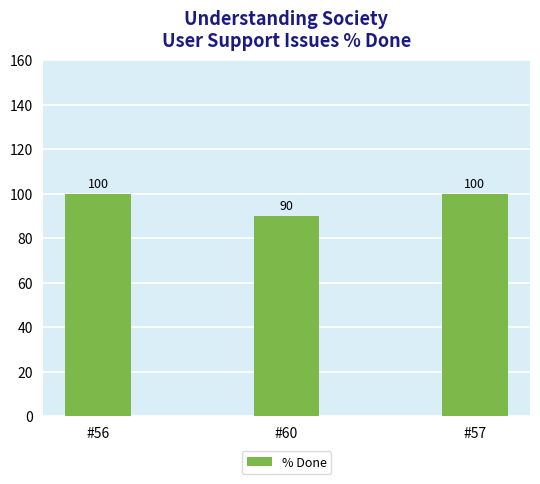

Reading left to right, transcribe all the data shown in this chart.

#56=100	#60=90	#57=100